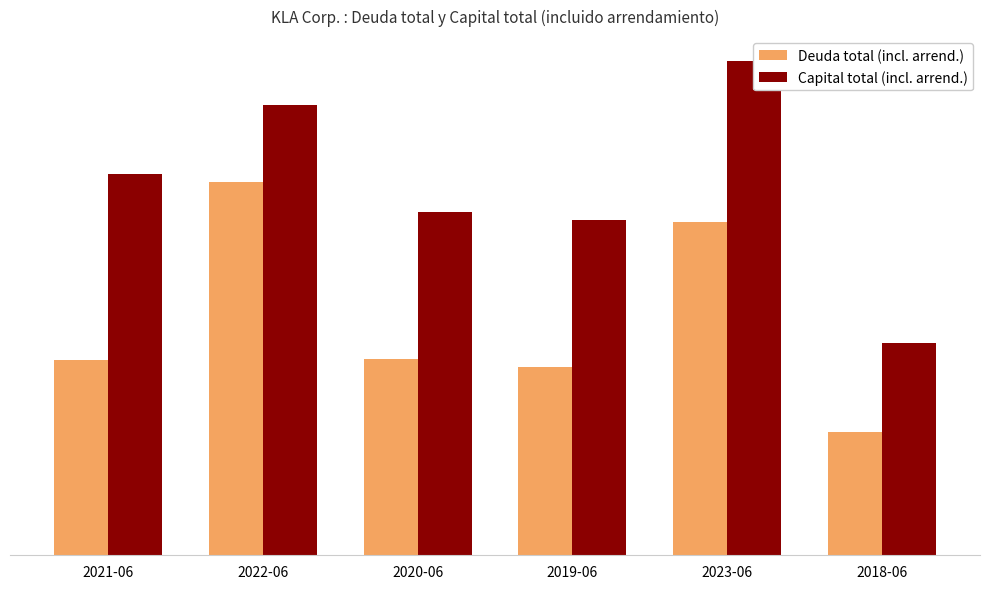

The Deuda total (incl. arrend.) series shows 1457875 at 2020-06. True or false?

False